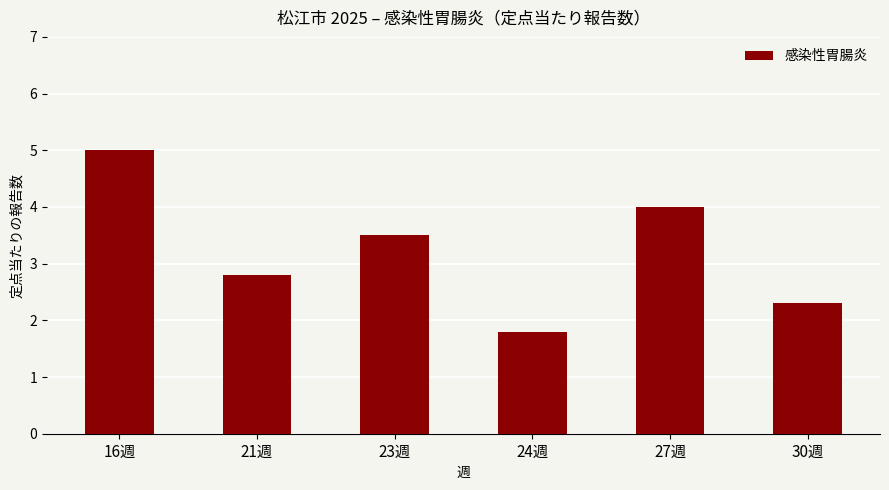

What is the sum of all values?

19.4